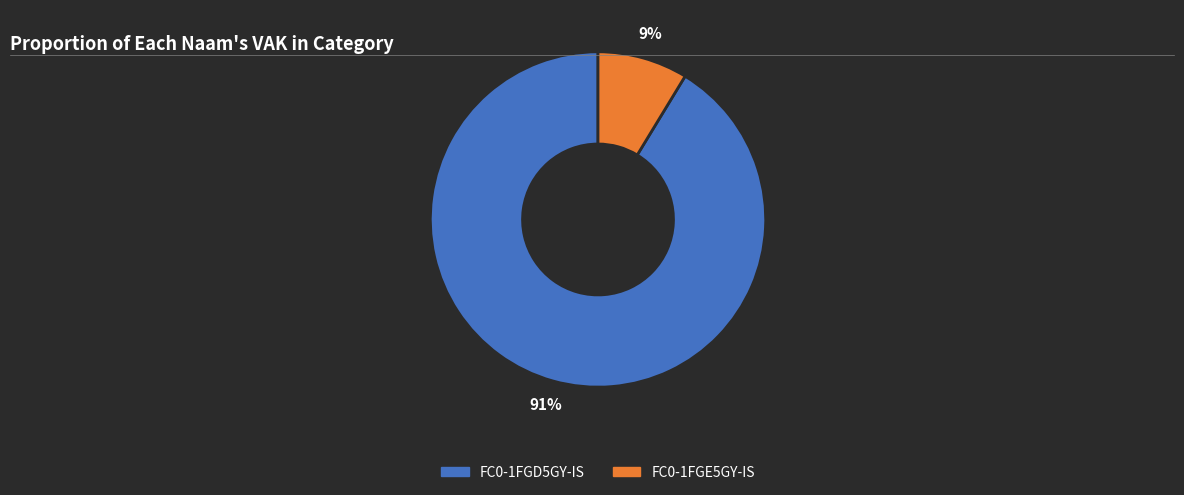

Which has a higher value, FC0-1FGD5GY-IS or FC0-1FGE5GY-IS?

FC0-1FGD5GY-IS